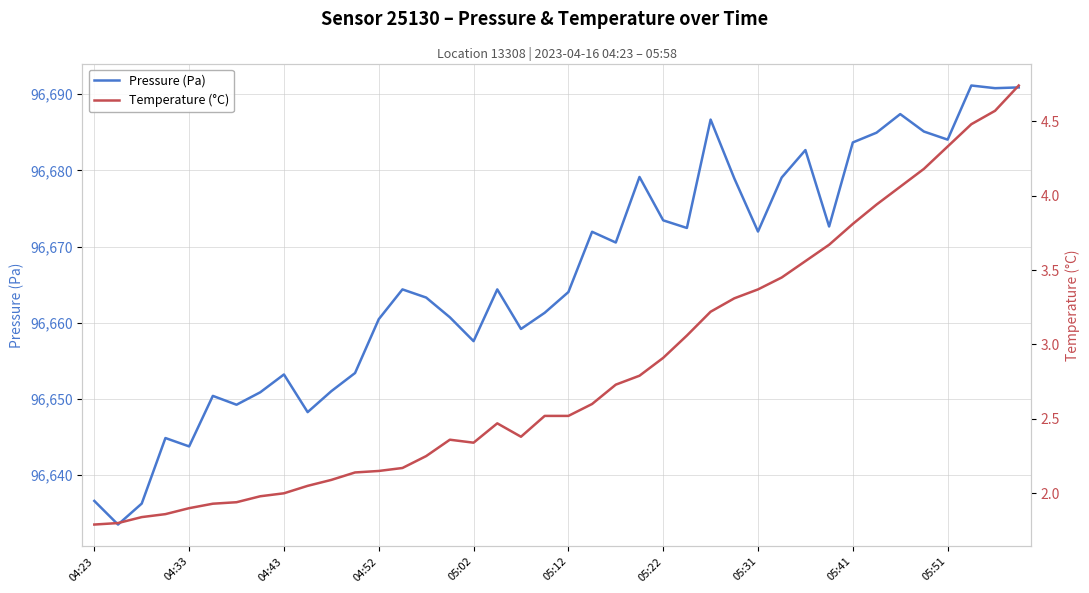

What is the minimum value for Pressure (Pa)?

96633.5